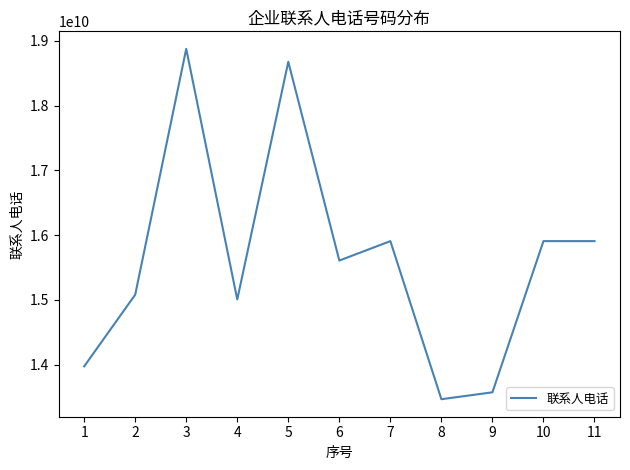

What is the approximate value at 4?

15007423788